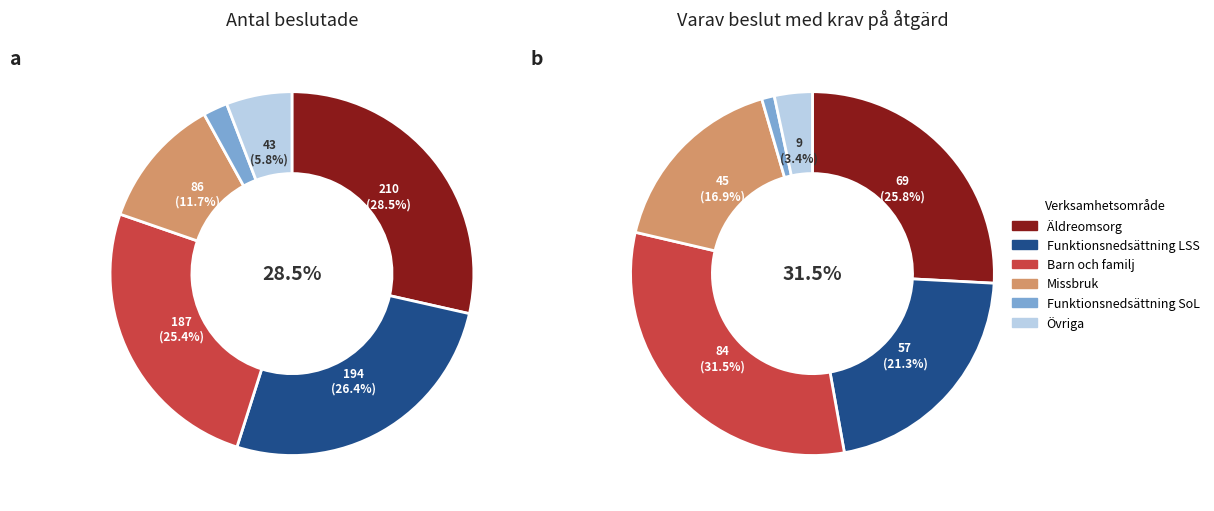

True or false: 3 accounts for 17% of the total.

True